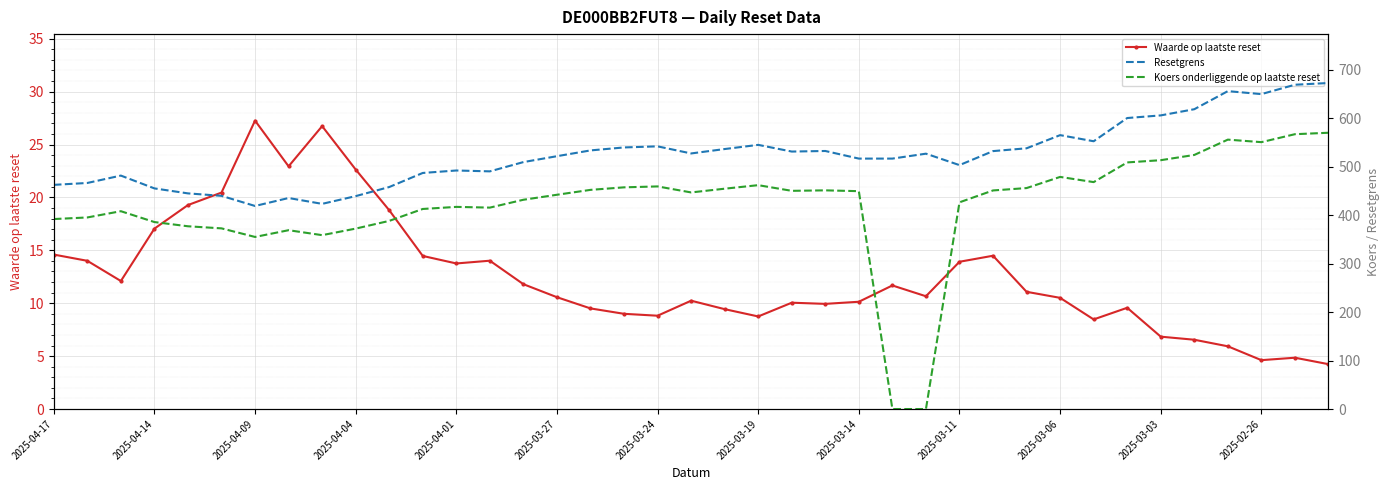

The value of Waarde op laatste reset at 2025-04-01 is 7.2. True or false?

False